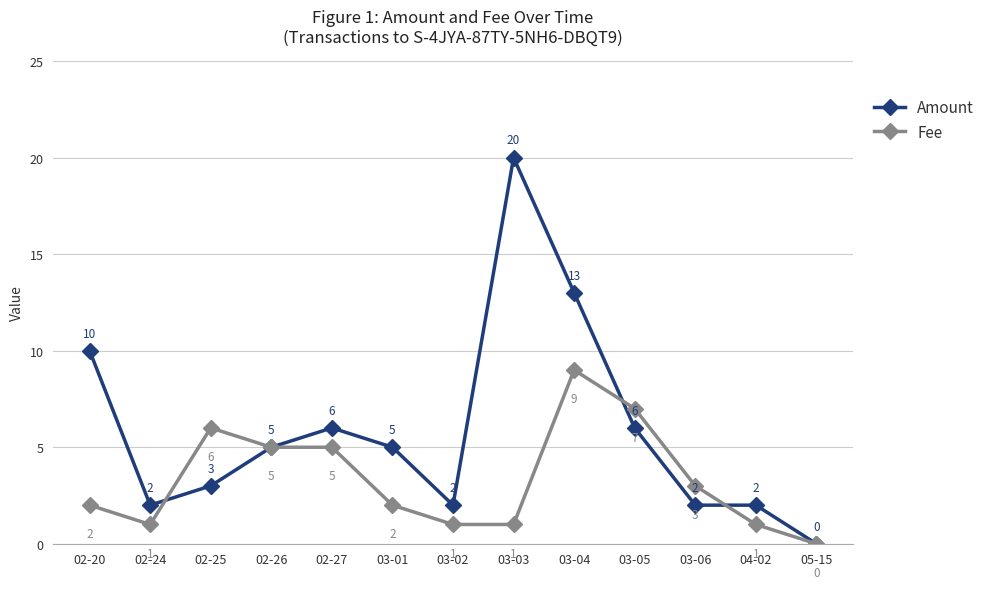

What is the highest value of the Amount series?

20.0